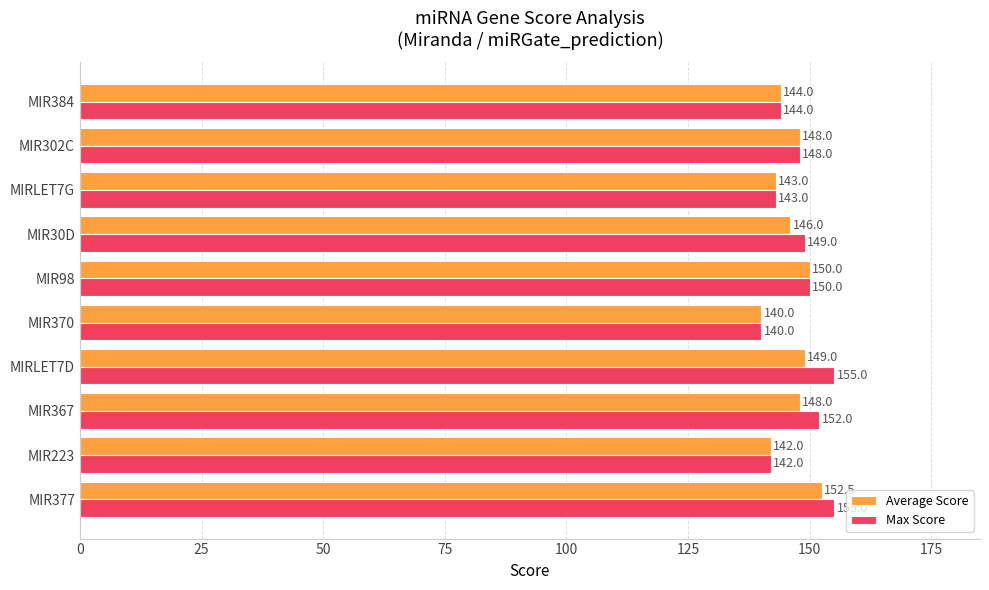

Which category has the lowest value across all series?

MIR370